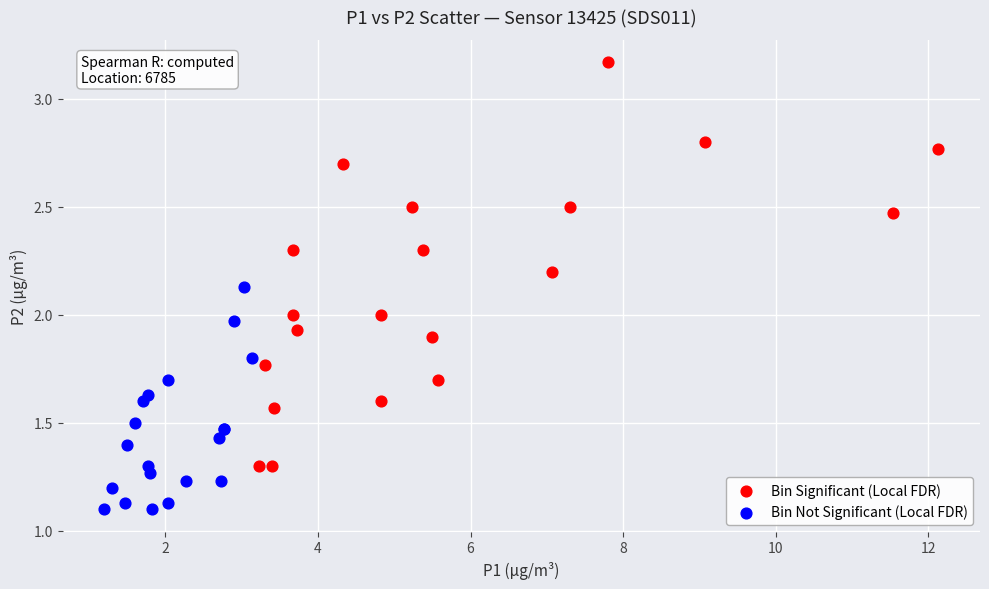

Which series contains the highest Y value?

Bin Significant (Local FDR)